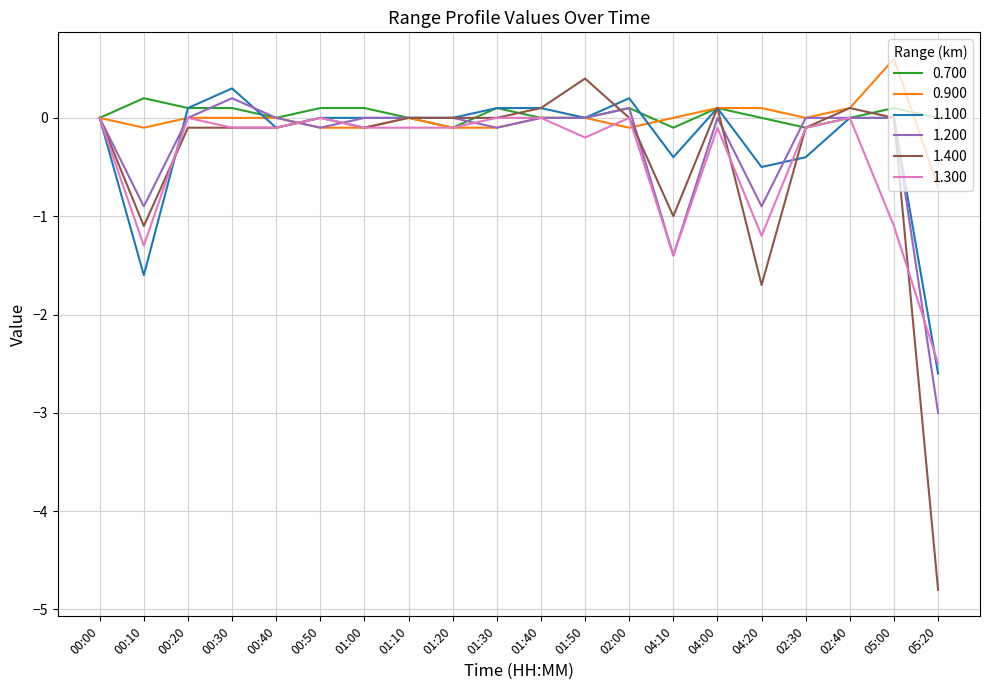

What is the total value across all series at 05:20?

-13.6